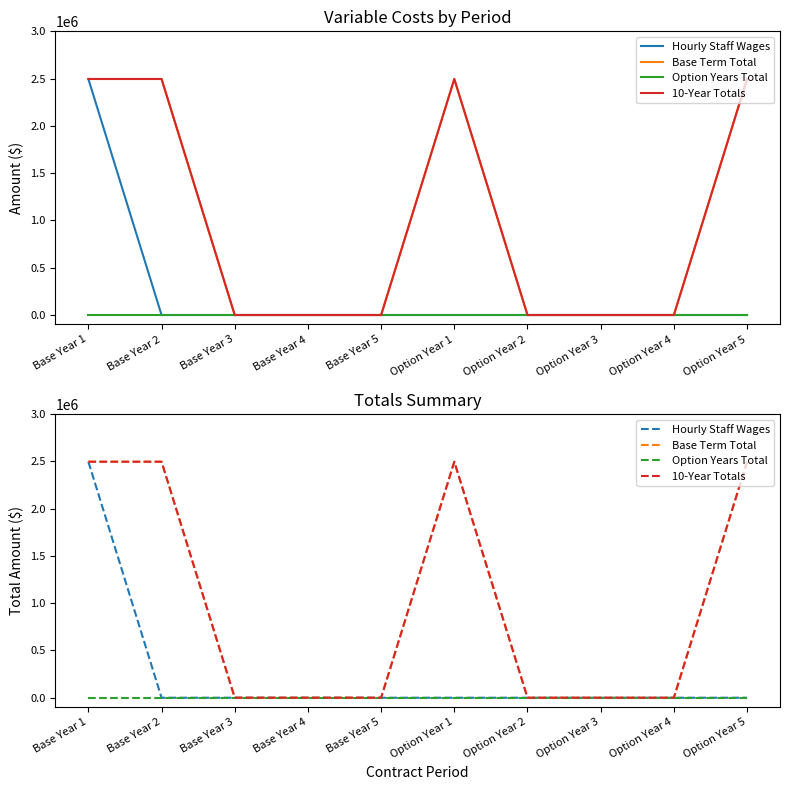

What is the label of the 5th point from the right?

Option Year 1